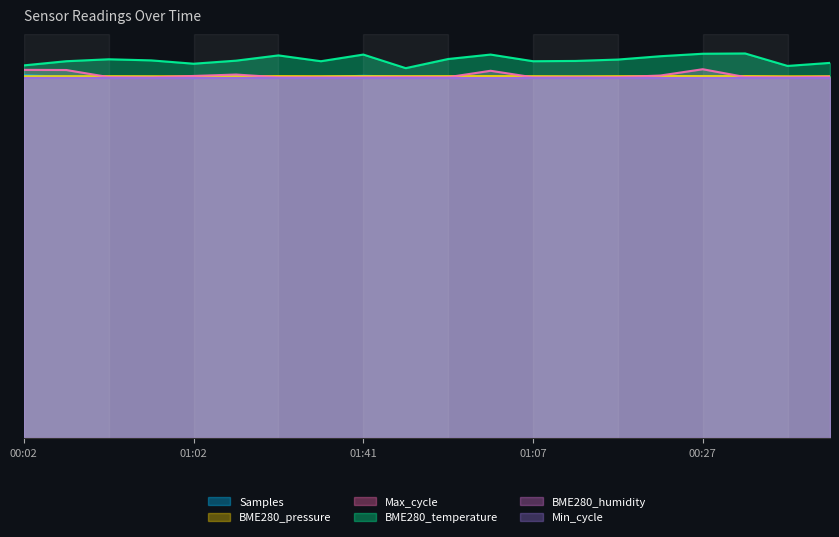

What is the sum of all BME280_pressure values?

20.1